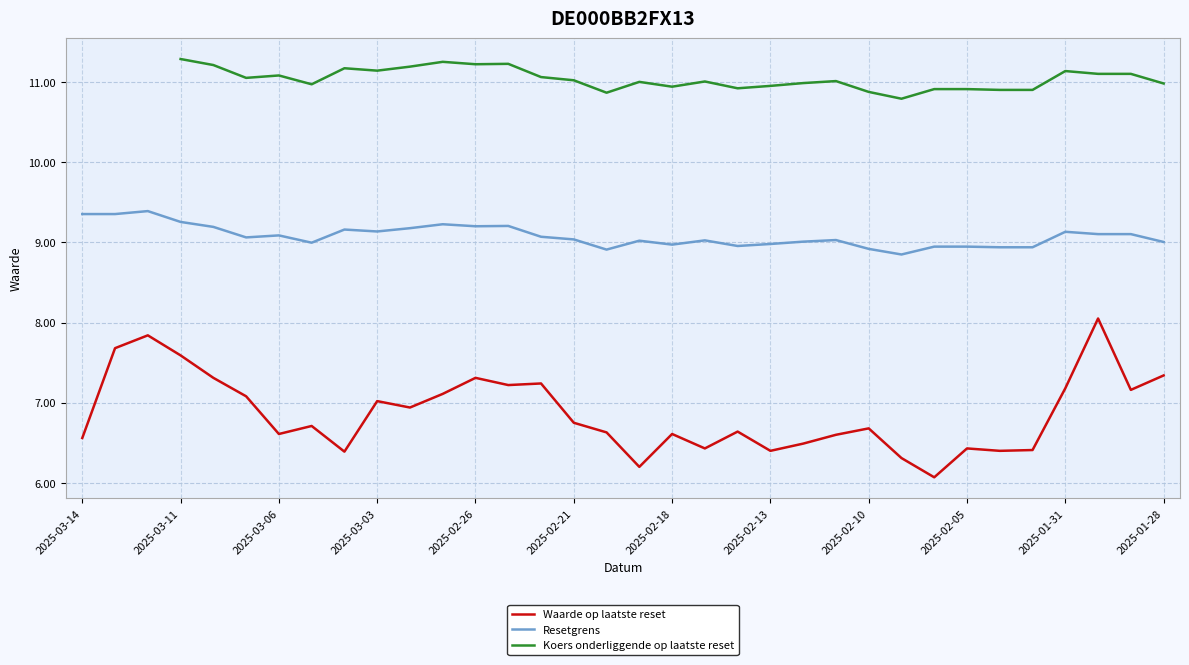

What is the maximum value for Resetgrens?

9.4